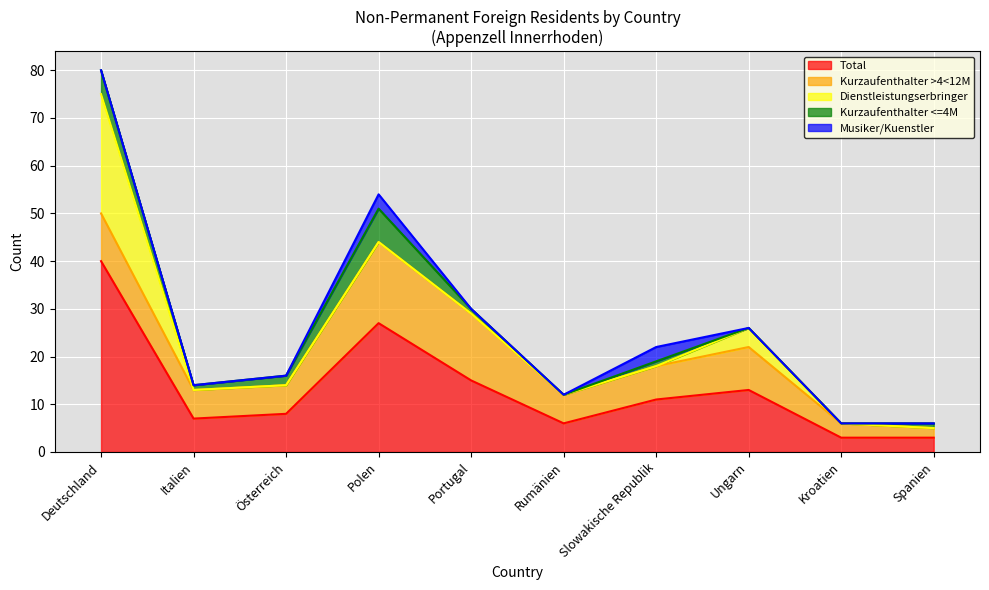

Reading right to left, extract all data points from this chart.

Total: 3	3	13	11	6	15	27	8	7	40
Kurzaufenthalter >4<12M: 2	3	9	7	6	14	17	6	6	10
Dienstleistungserbringer: 0	0	4	0	0	0	0	0	0	25
Kurzaufenthalter <=4M: 1	0	0	1	0	1	7	2	1	5
Musiker/Kuenstler: 0	0	0	3	0	0	3	0	0	0